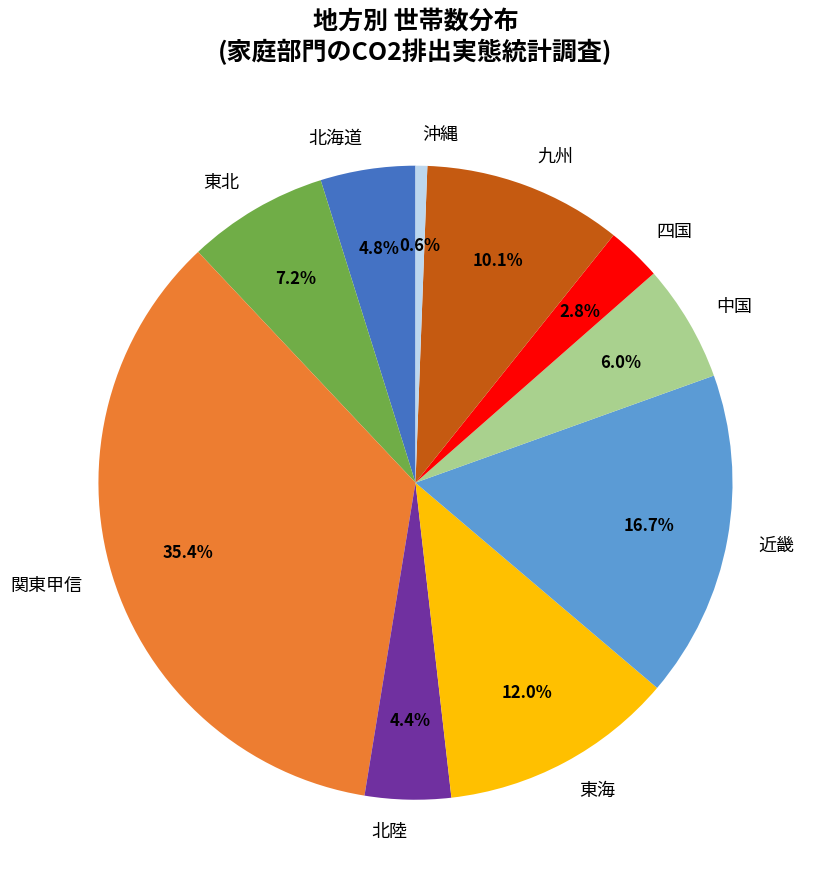

Does 東北 represent more than half of the total?

No